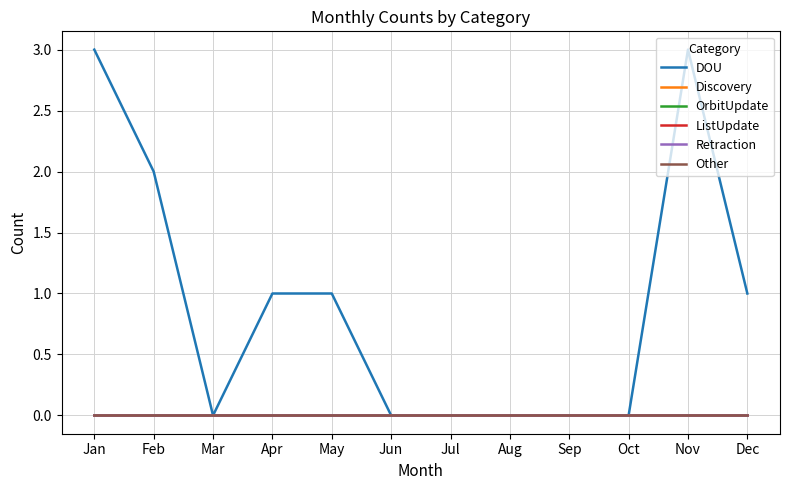

True or false: Discovery and DOU cross at least once.

False